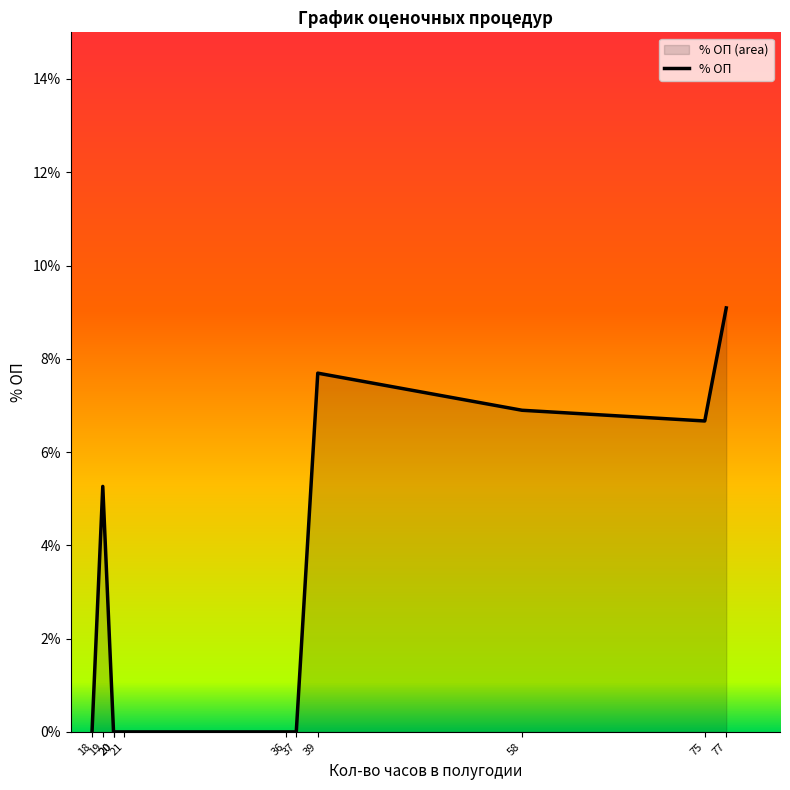

At which label is the value closest to 0?

18